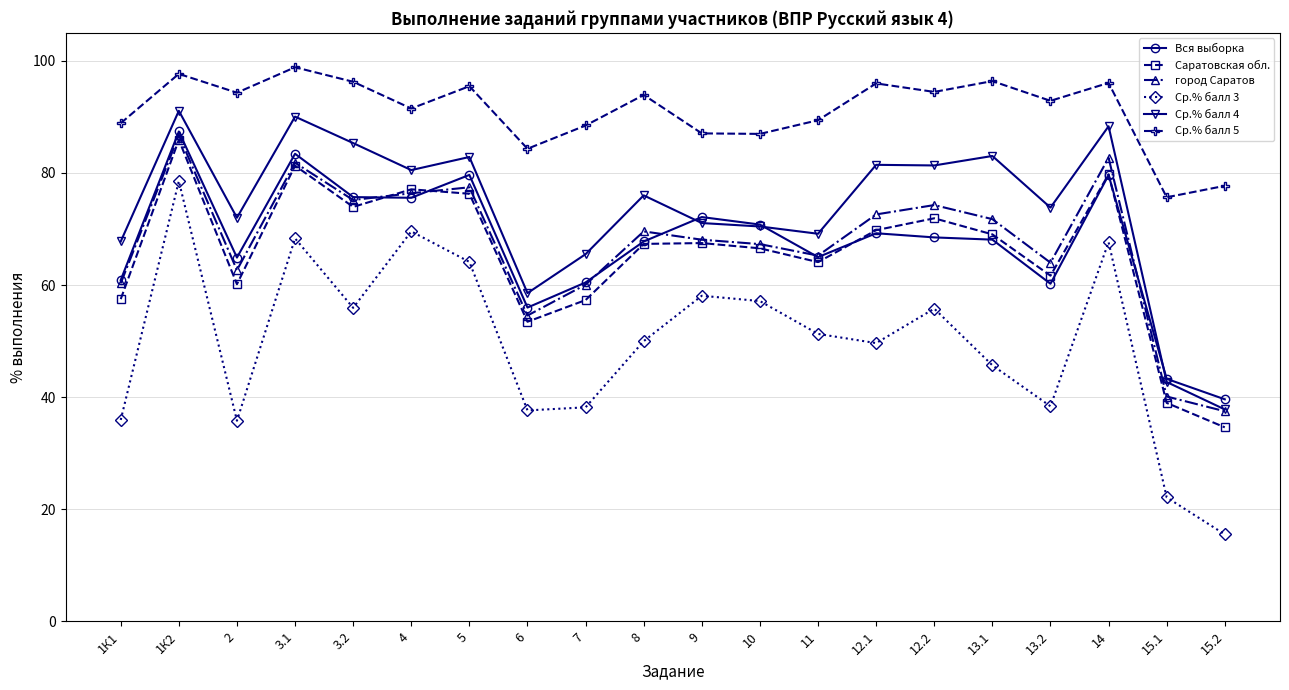

At which category is the sum across all series the highest?

1К2